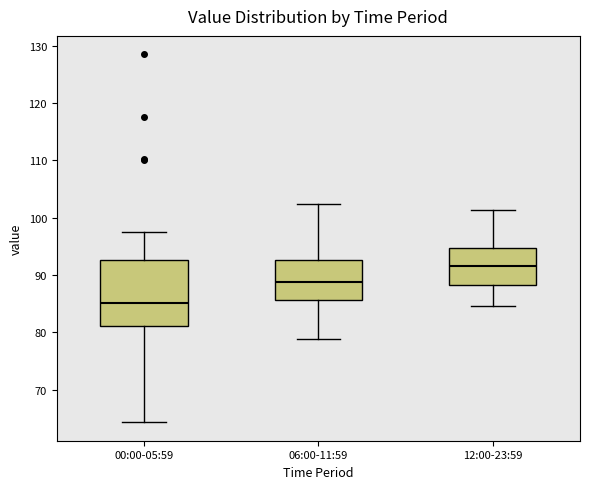

Reading left to right, read every box against the y-axis: the position of its median line, the range the box covers, and the ends of its whiskers. The values are not printed on the chart, so give them approximately, as read against the axis.

00:00-05:59: median 85, box 81 to 93, whiskers 64 to 98
06:00-11:59: median 89, box 86 to 93, whiskers 79 to 102
12:00-23:59: median 92, box 88 to 95, whiskers 85 to 101